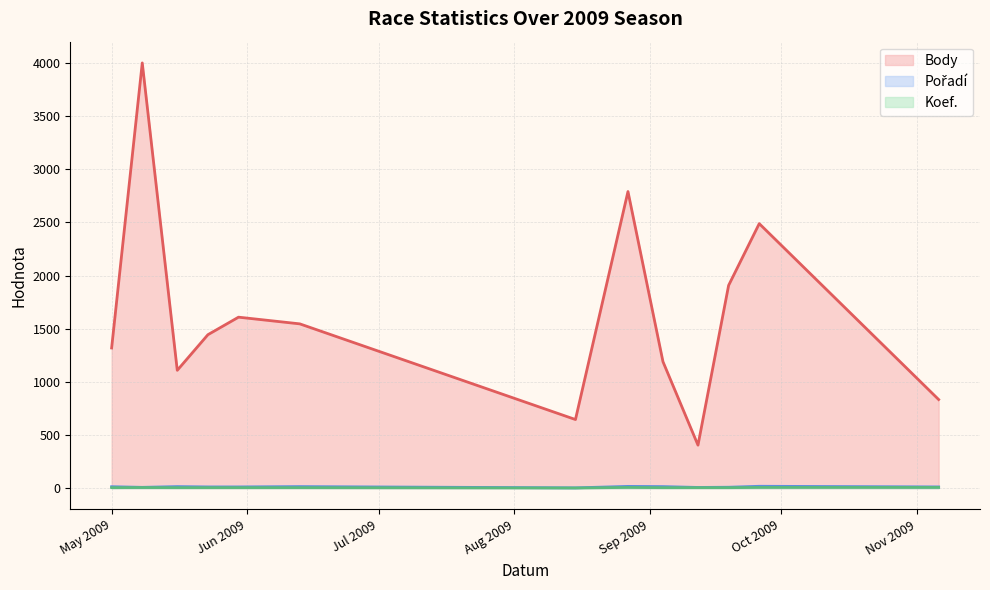

How many lines are shown in the chart?

3